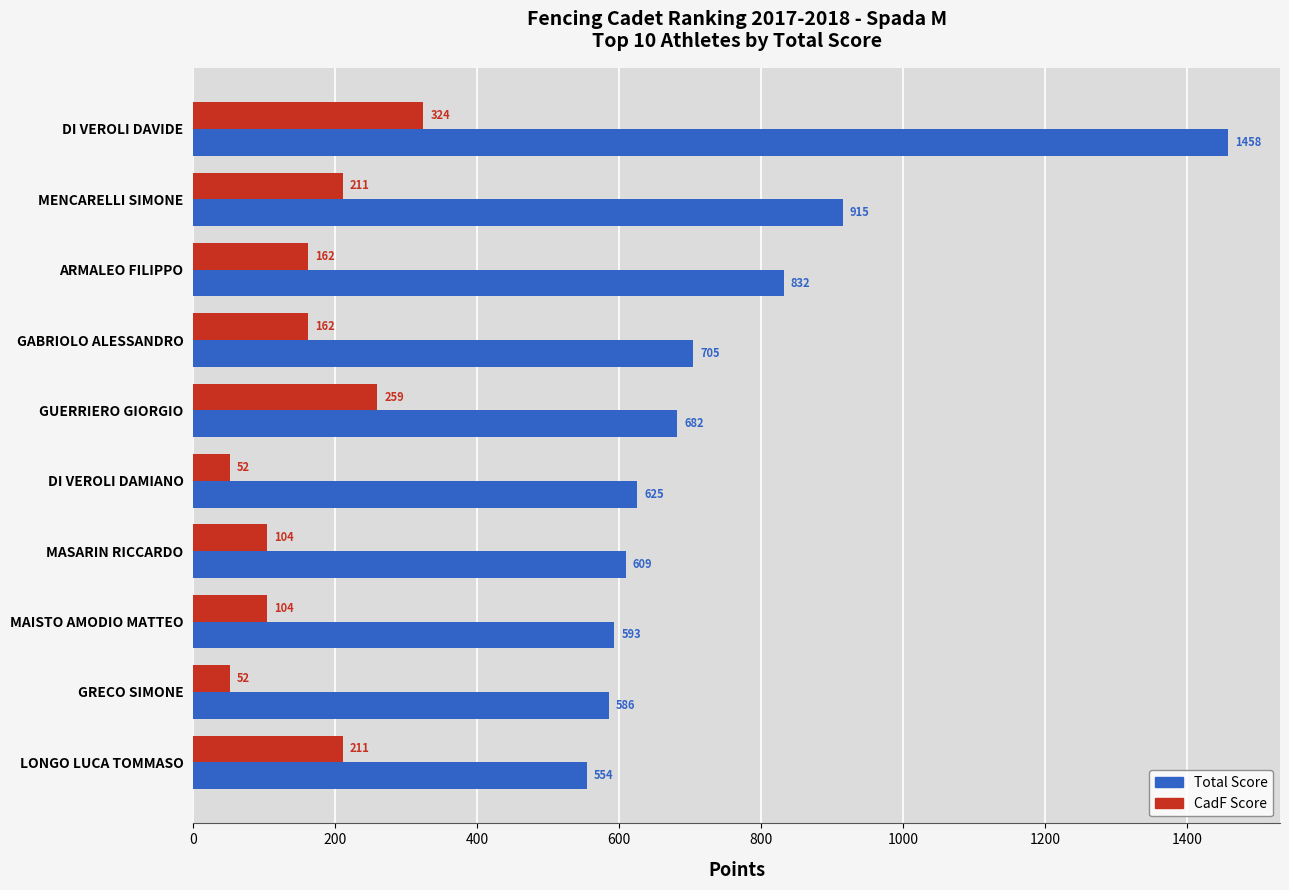

At which category is the sum across all series the highest?

DI VEROLI DAVIDE